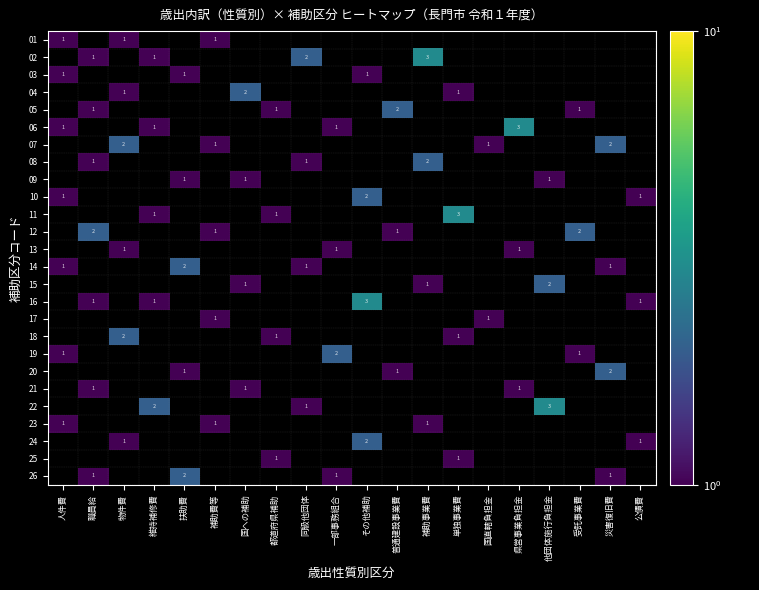

The 21 series shows 1 at 県営事業負担金. True or false?

True